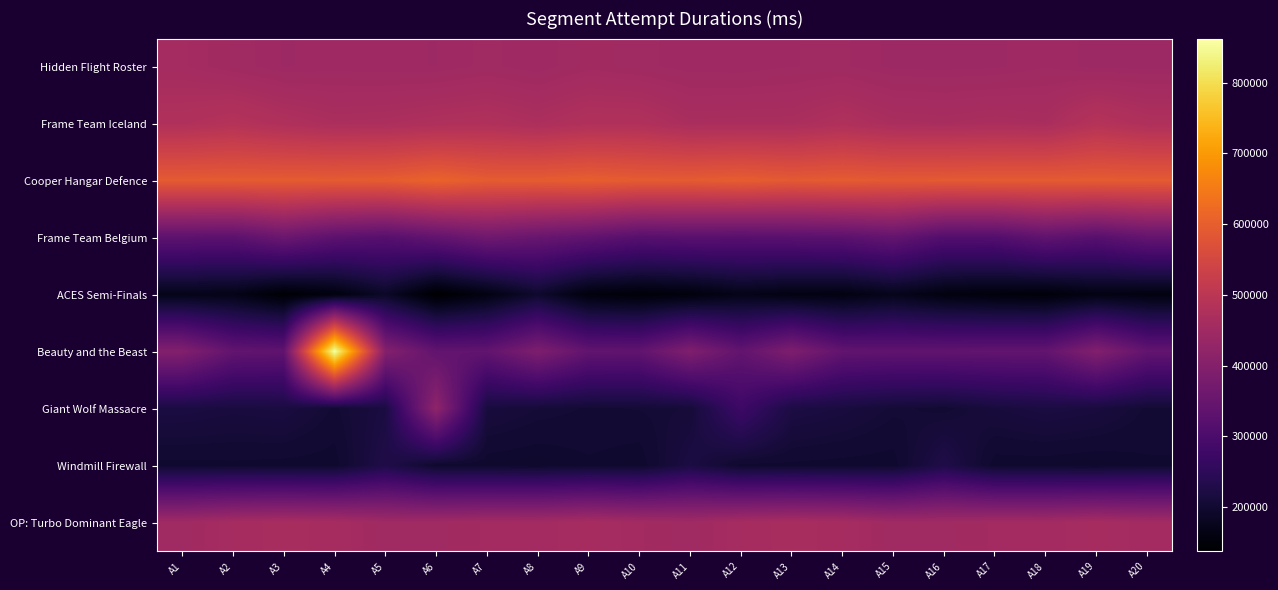

Count the number of data series in this chart.

9